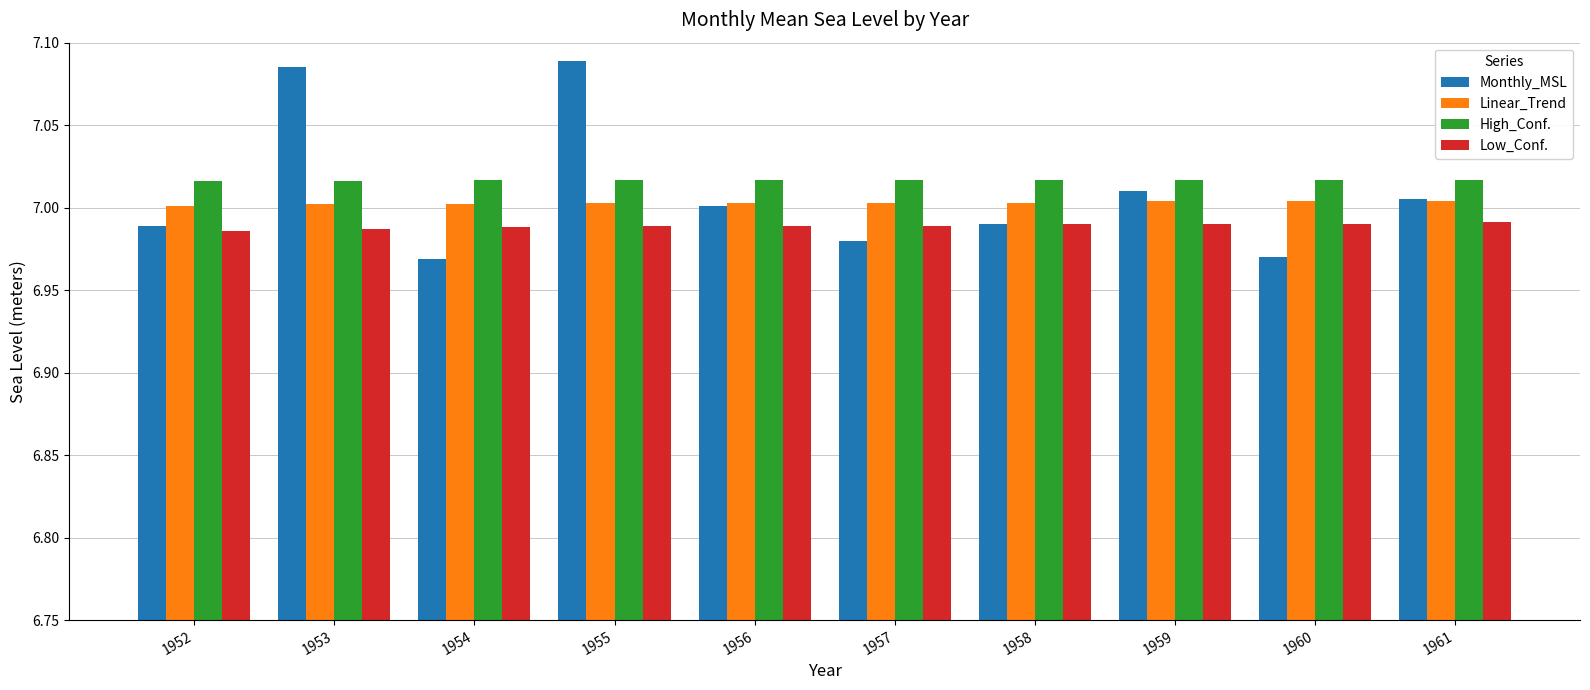

What is the sum of all Monthly_MSL values?

70.1